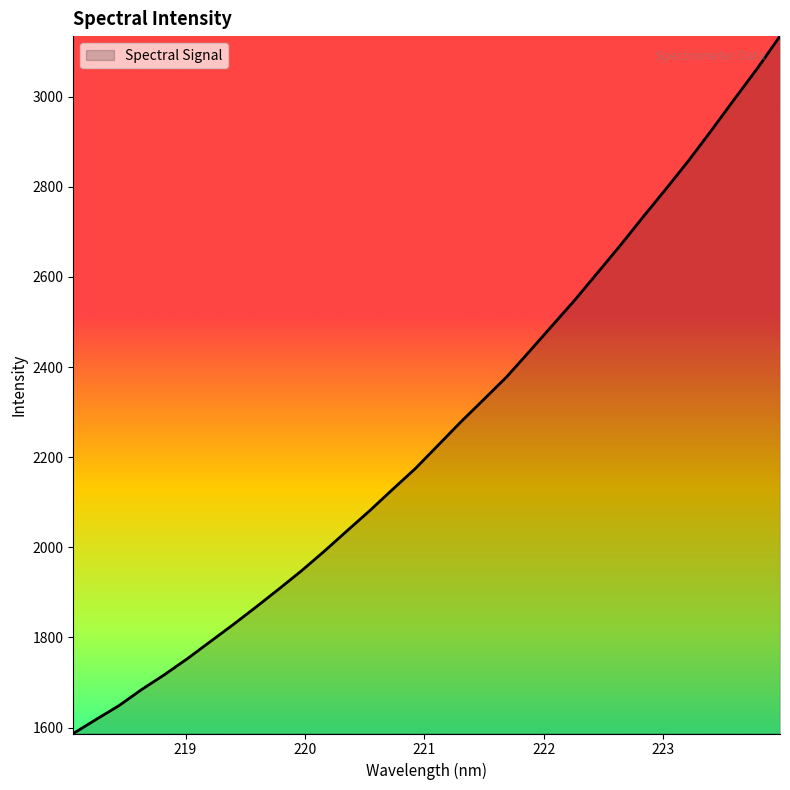

What is the difference between the second highest and second lowest values?

1444.7